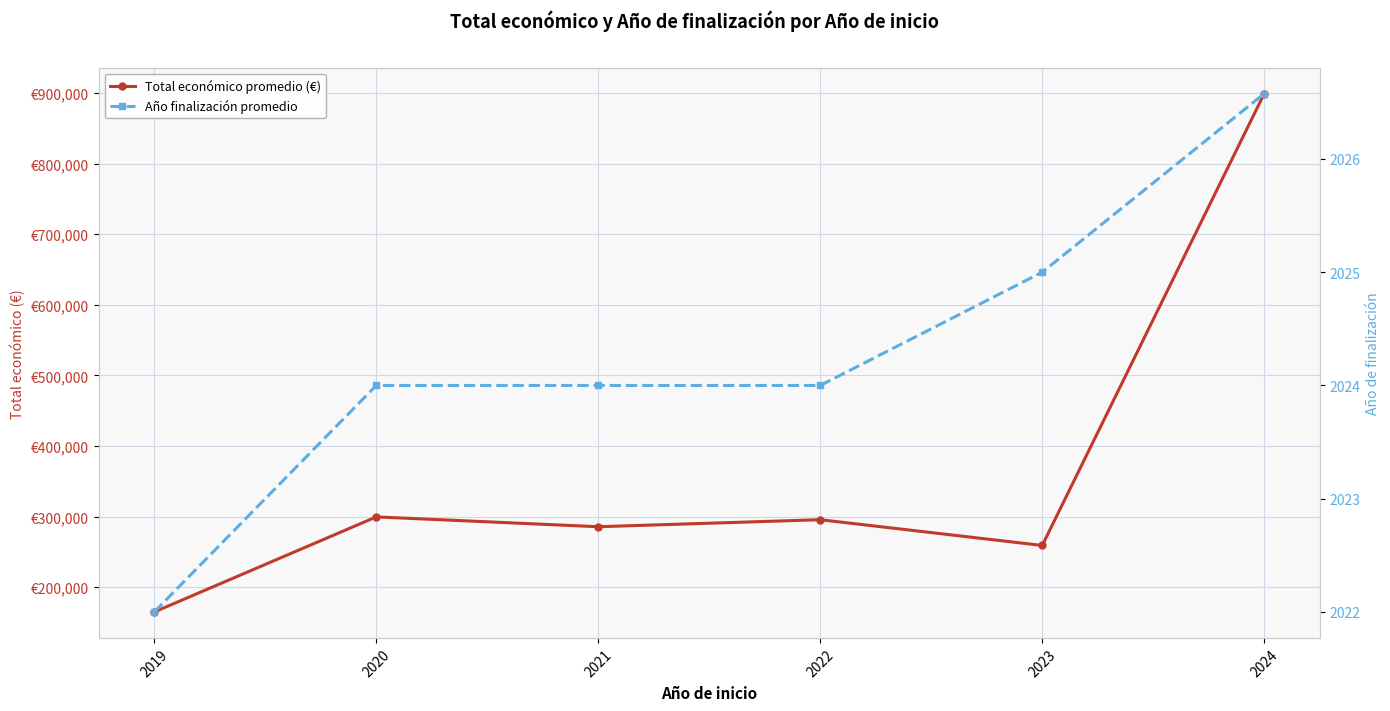

What is the sum of all Año finalización promedio values?

12145.6